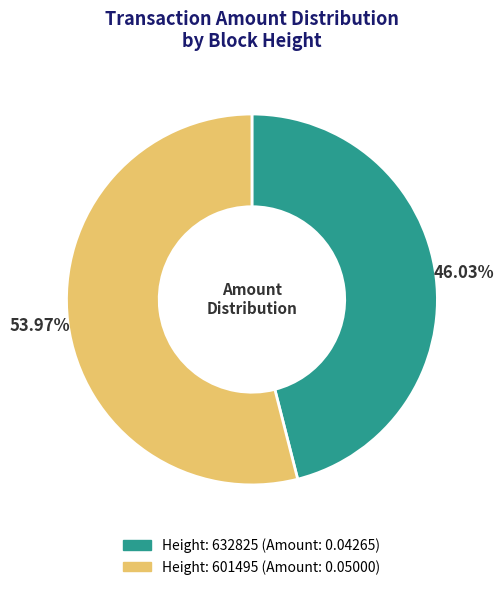

Is there any slice that represents more than half of the pie?

Yes